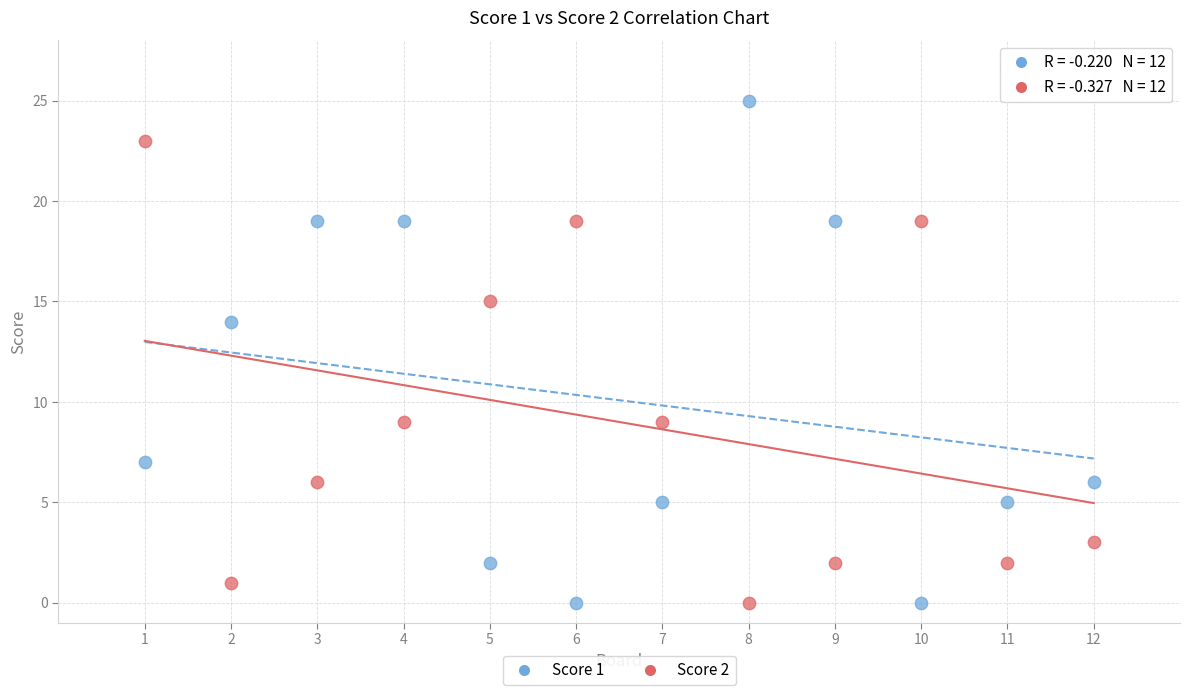

Across all series, what Y value is closest to 12?

14